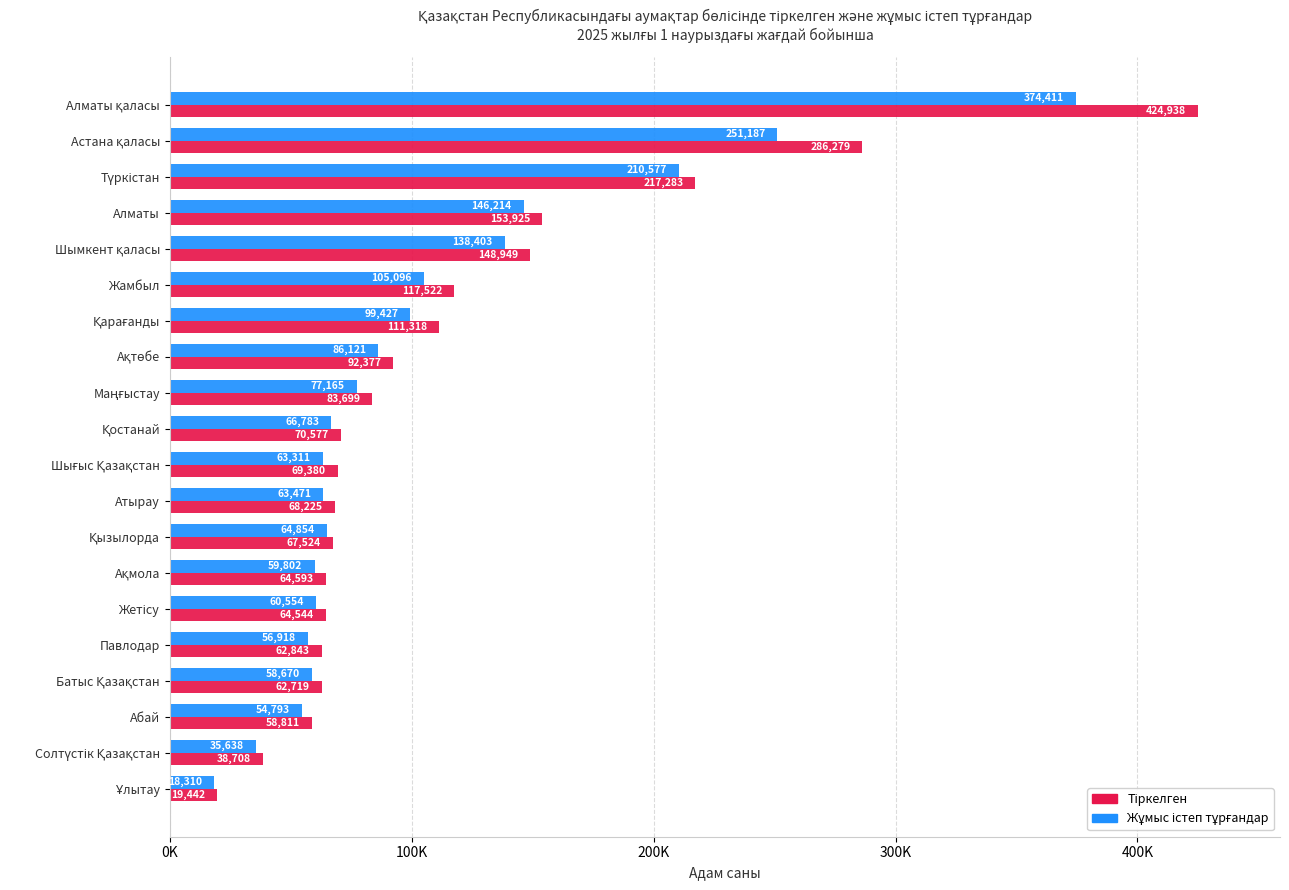

How many values in the Тіркелген series are below 70577?

10